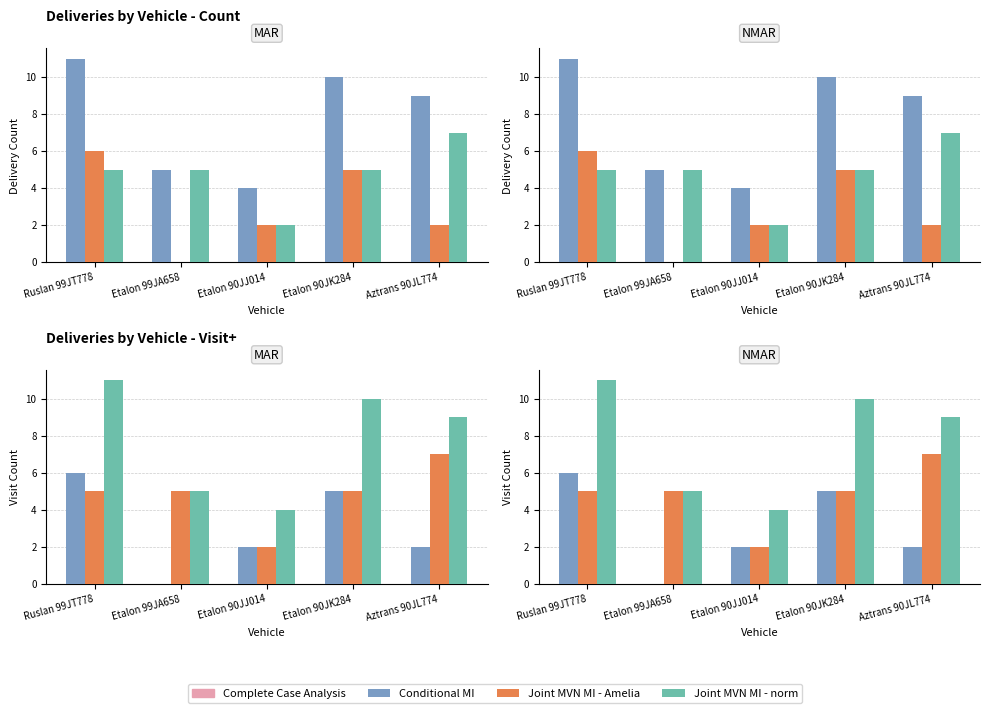

Which series has the largest total across all categories?

Joint MVN MI - norm